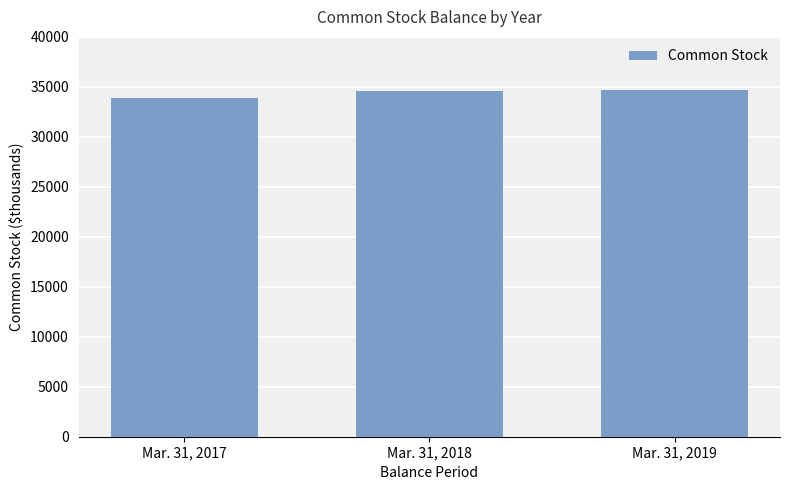

At which label is the value closest to 34274?

Mar. 31, 2018